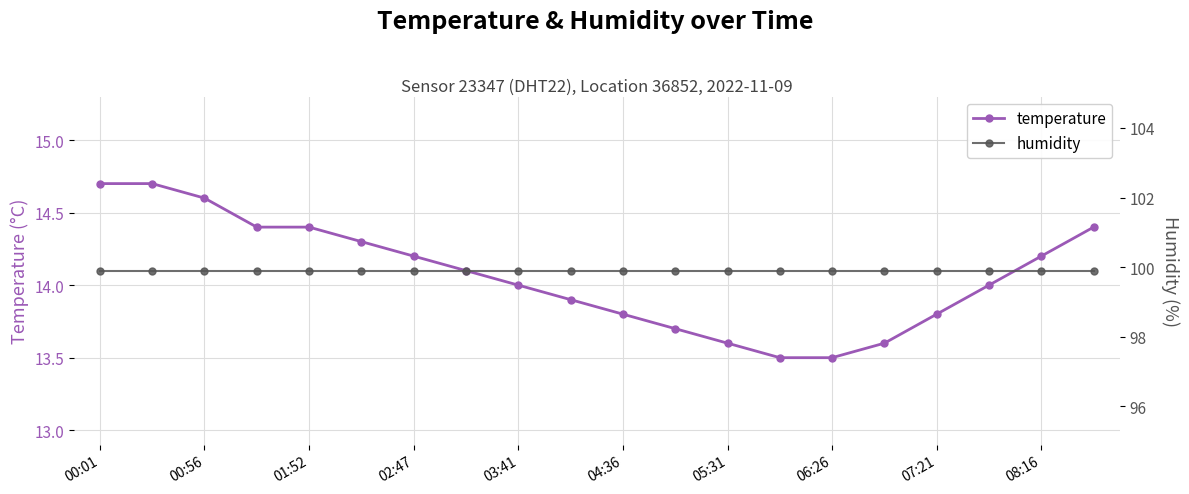

How many lines are shown in the chart?

2